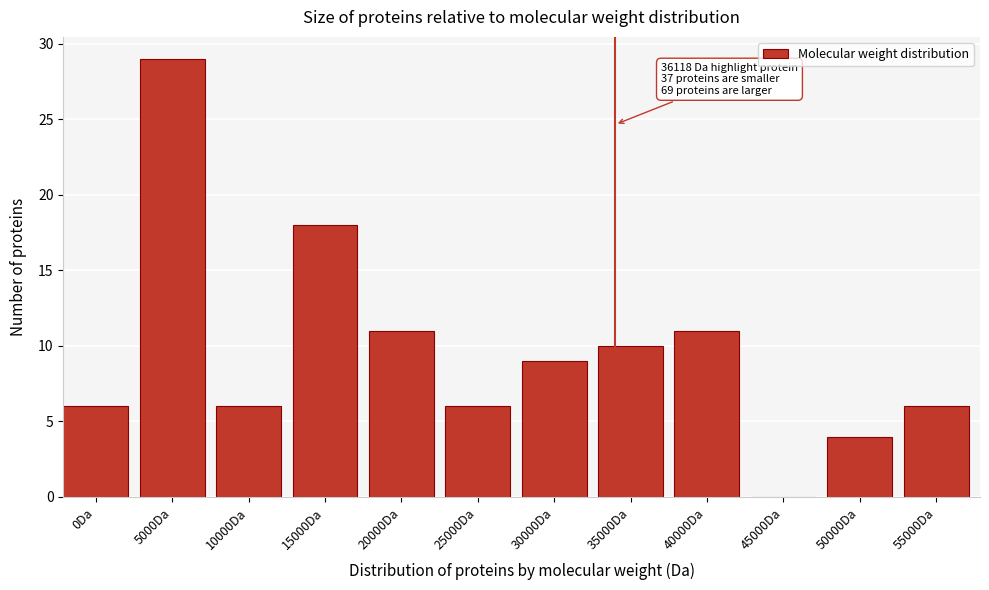

Reading right to left, extract all data points from this chart.

55000Da=6	50000Da=4	45000Da=0	40000Da=11	35000Da=10	30000Da=9	25000Da=6	20000Da=11	15000Da=18	10000Da=6	5000Da=29	0Da=6